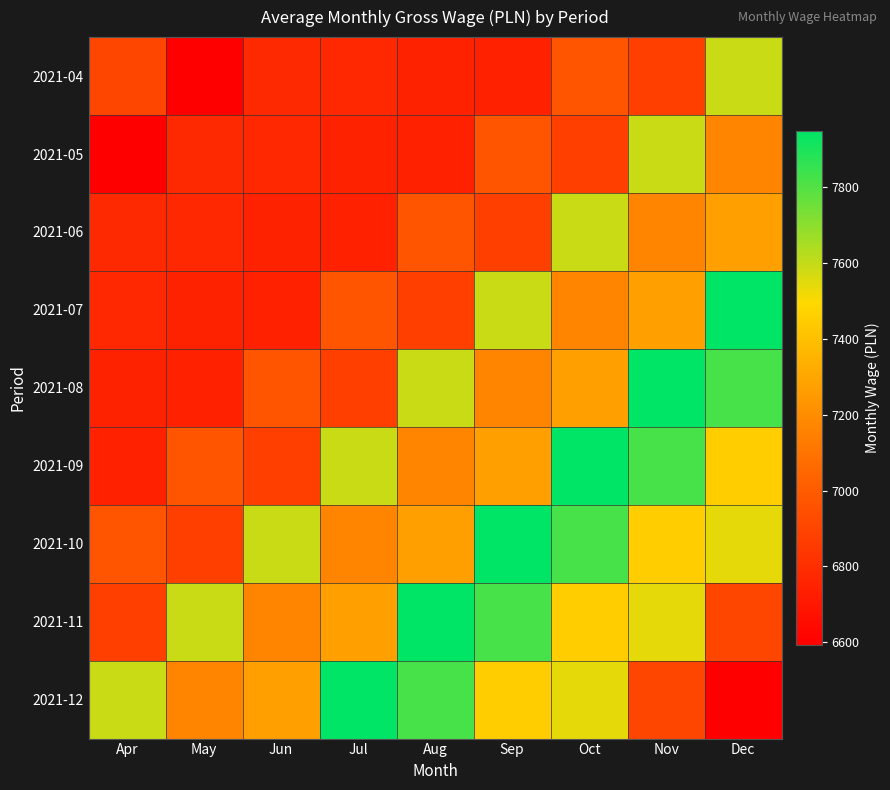

At Dec, list the series in order from largest to smallest.

2021-07, 2021-08, 2021-04, 2021-10, 2021-09, 2021-06, 2021-05, 2021-11, 2021-12